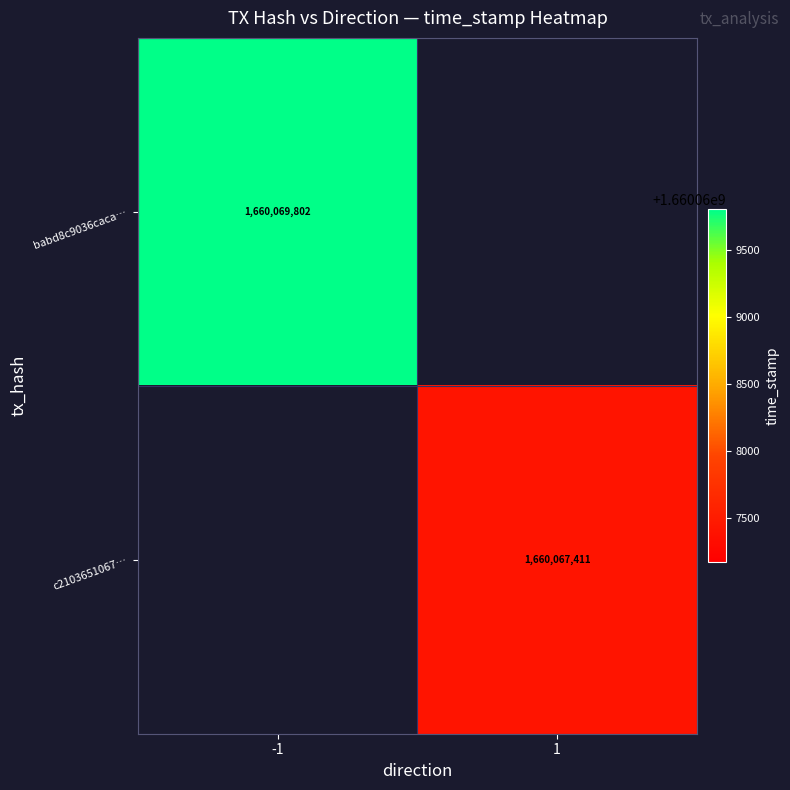

What is the minimum value shown in the chart?

1660067411.0